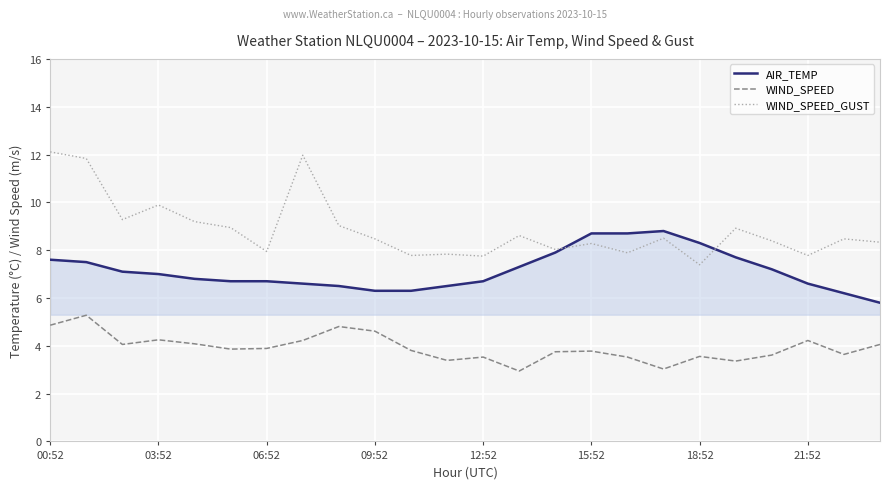

What is the maximum value for WIND_SPEED?

5.3